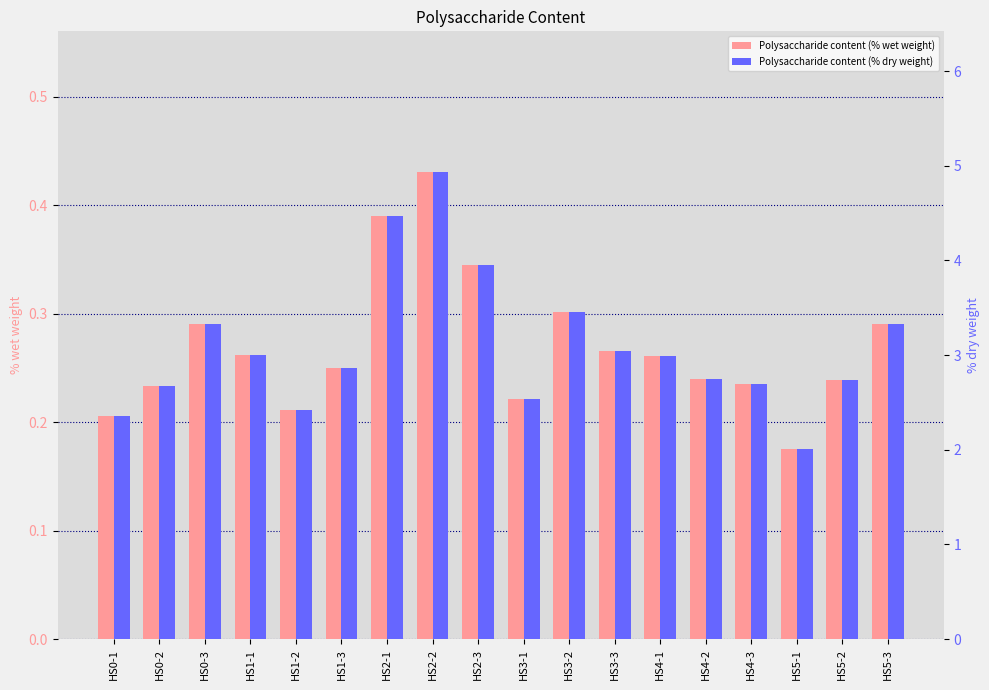

How many bars are there in each group?

2